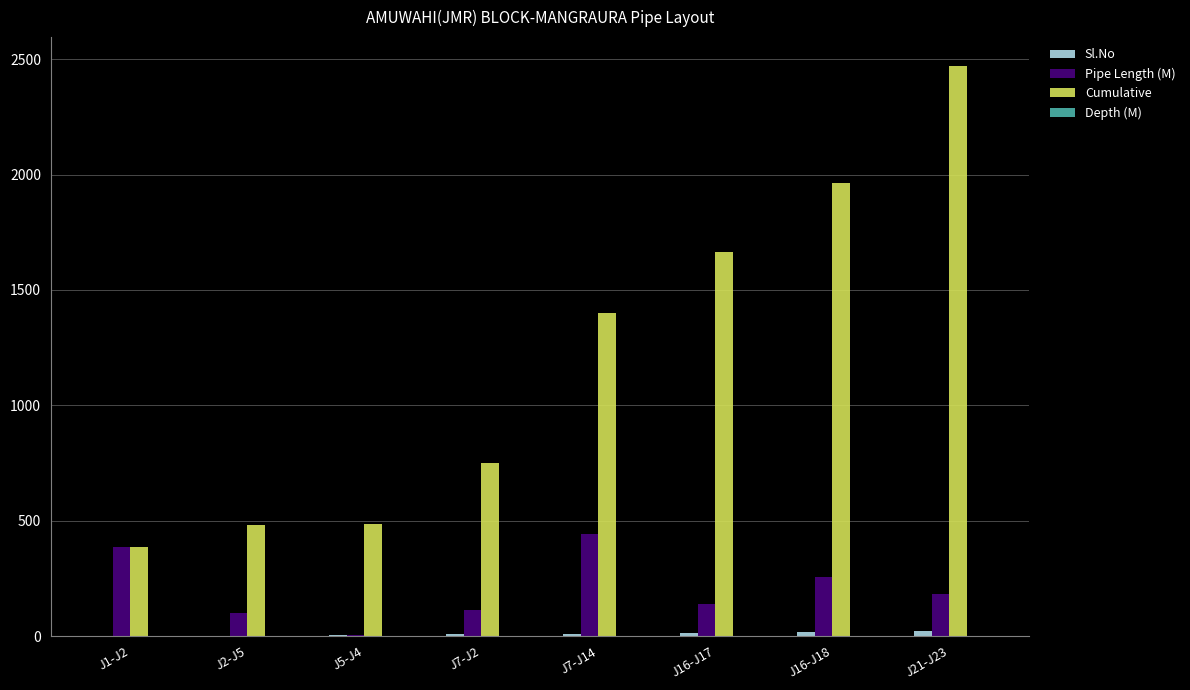

Which series changed the most between J16-J17 and J16-J18?

Cumulative